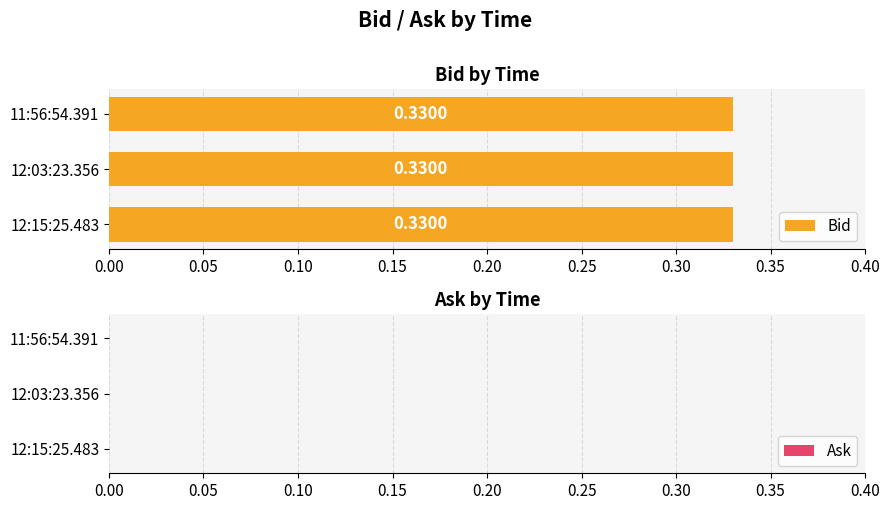

What is the total value across all series at 12:03:23.356?

0.3